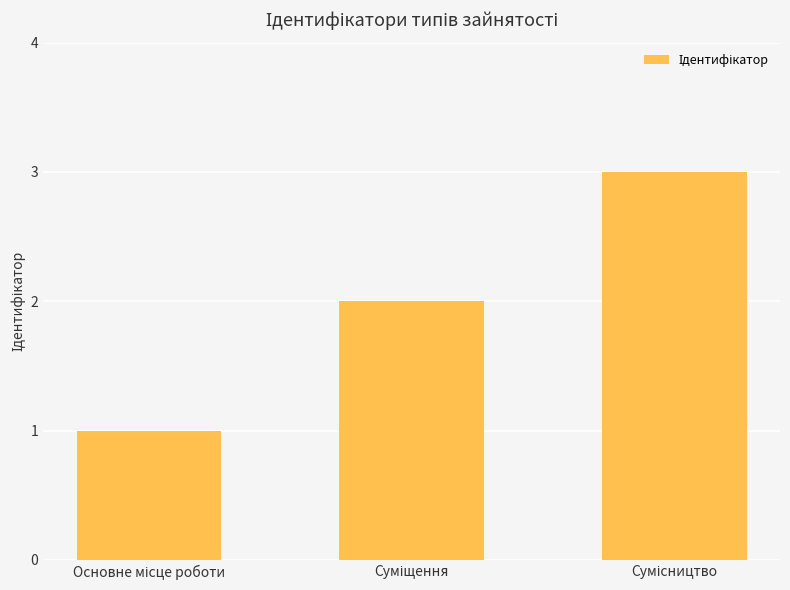

What is the sum of all values?

6